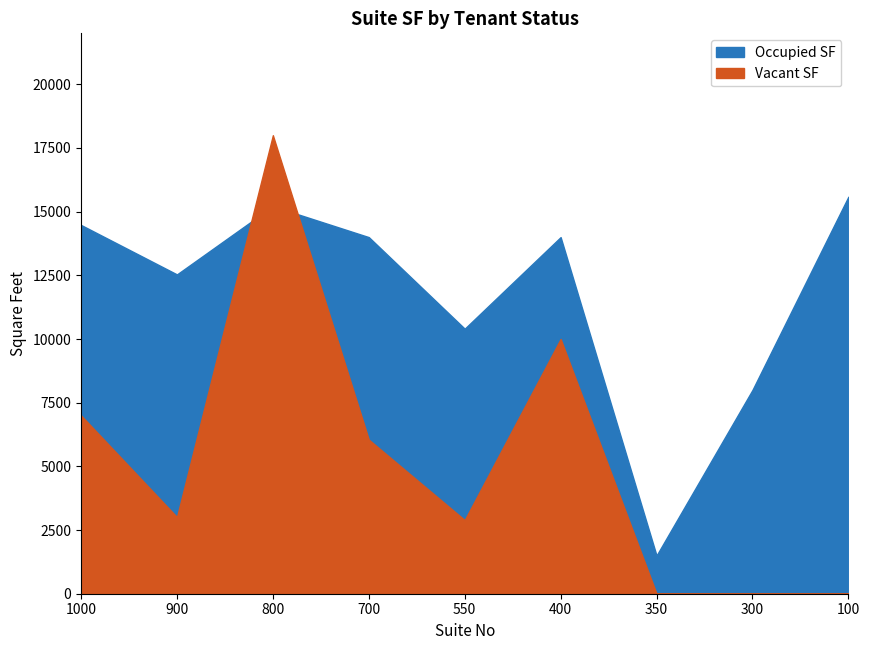

What is the difference between the second highest and second lowest values in the Vacant SF series?

10000